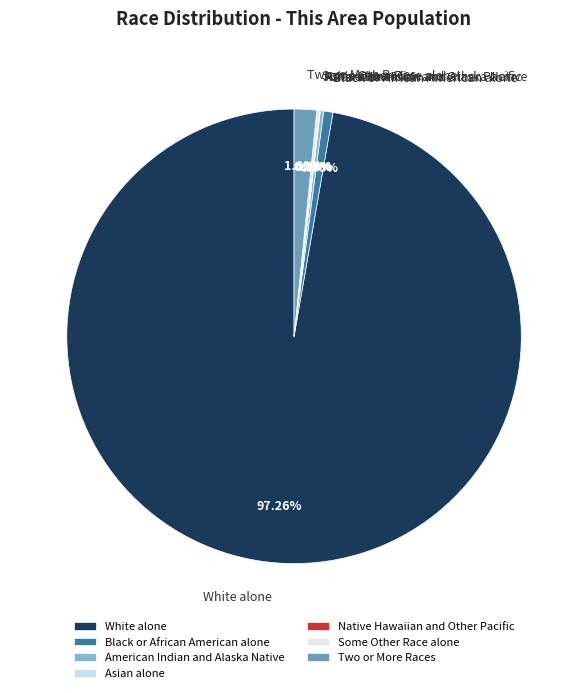

Do Two or More Races and Black or African American alone together represent more than half of the pie?

No